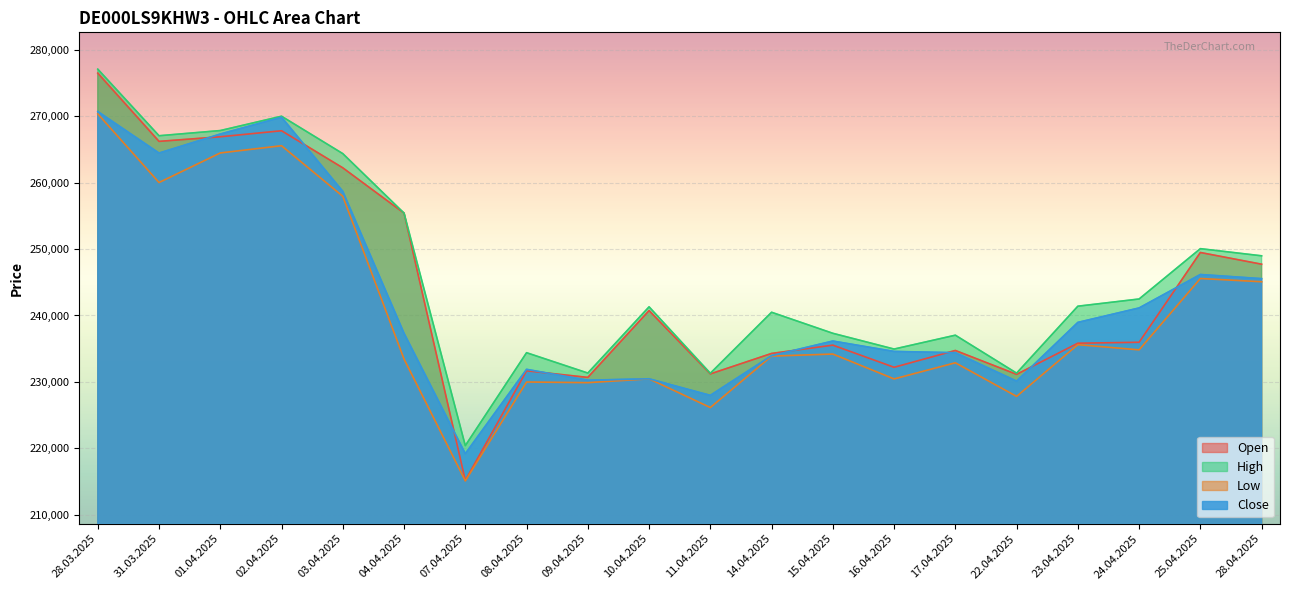

True or false: High and Low cross at least once.

False